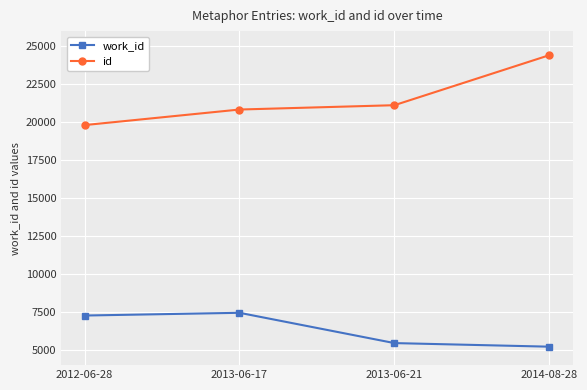

What position from the left is 2014-08-28?

4